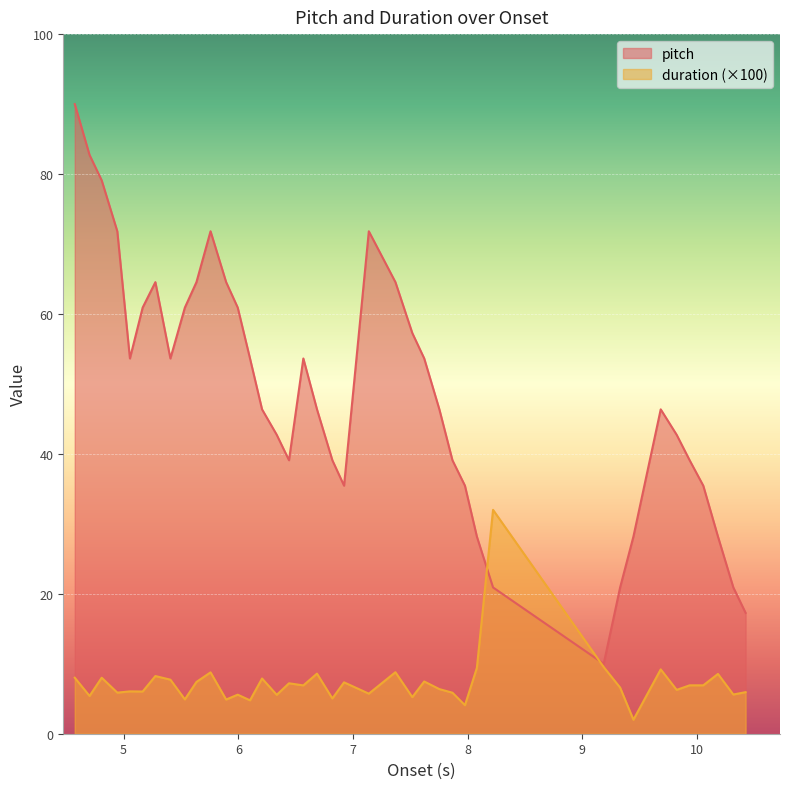

List the series in order of their peak value, lowest first.

duration (×100), pitch